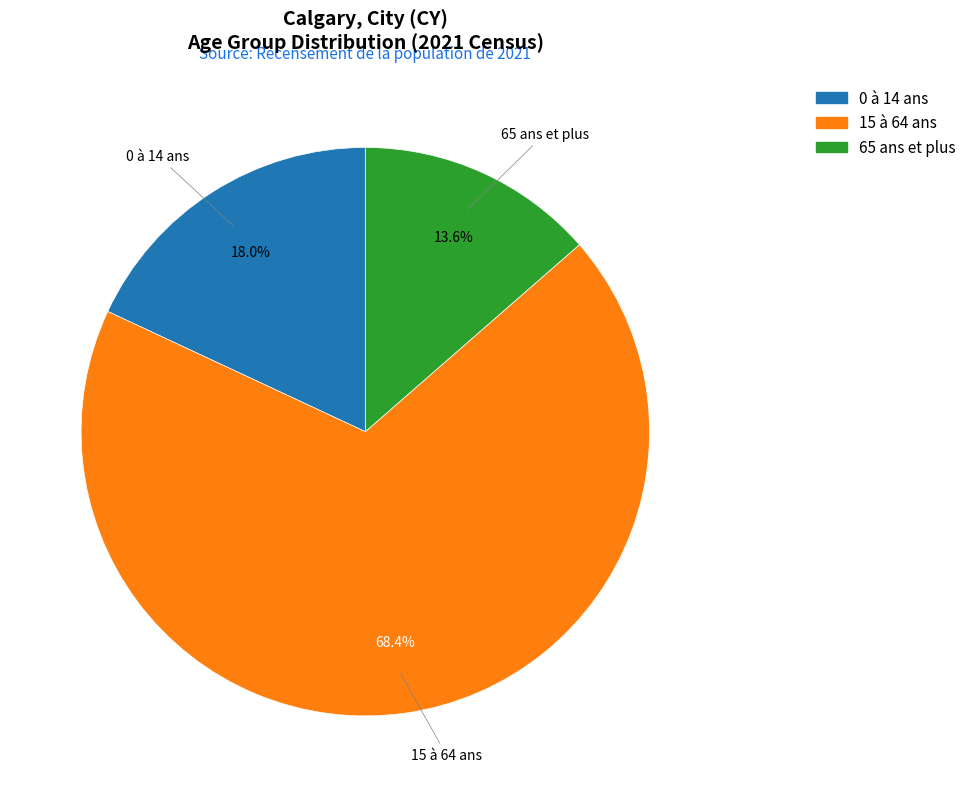

How many slices are in this pie chart?

3